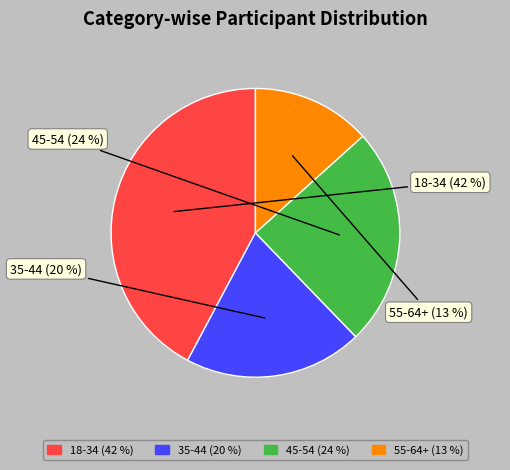

Do 35-44 and 55-64+ together represent more than half of the pie?

No